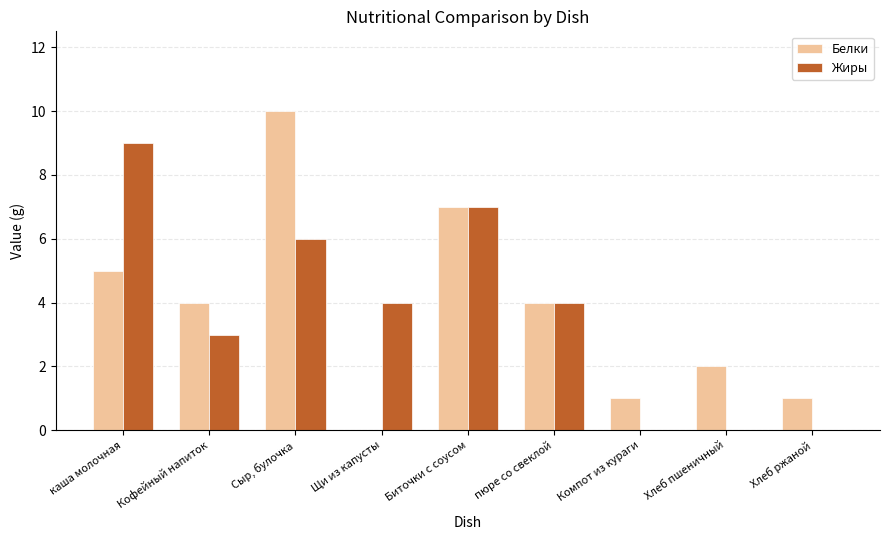

Is it true that Белки equals 0 at Щи из капусты?

True